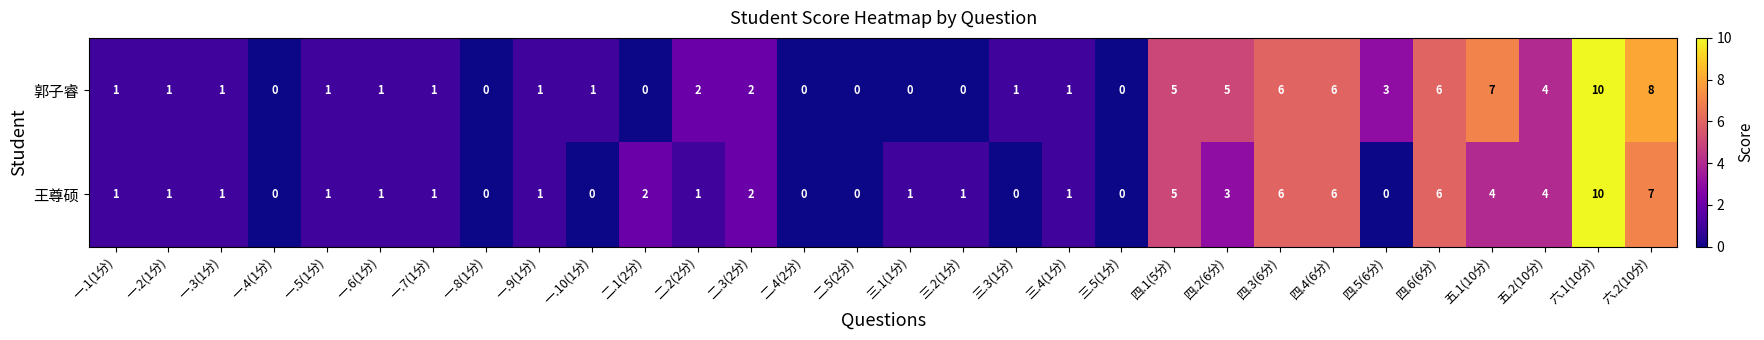

Count the 王尊硕 values in the range 0 to 4.

24